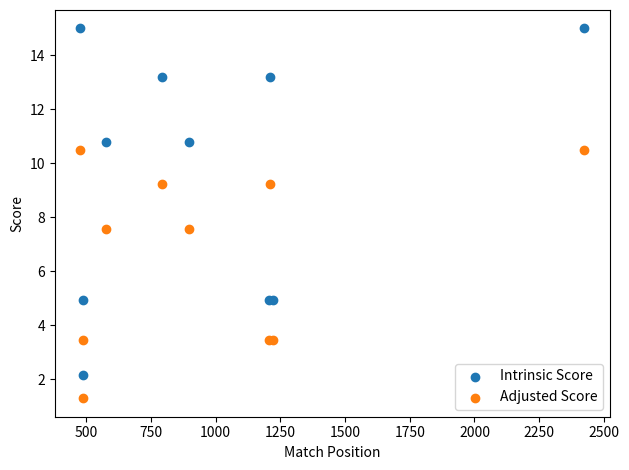

Which series has the widest spread of Y values?

Intrinsic Score